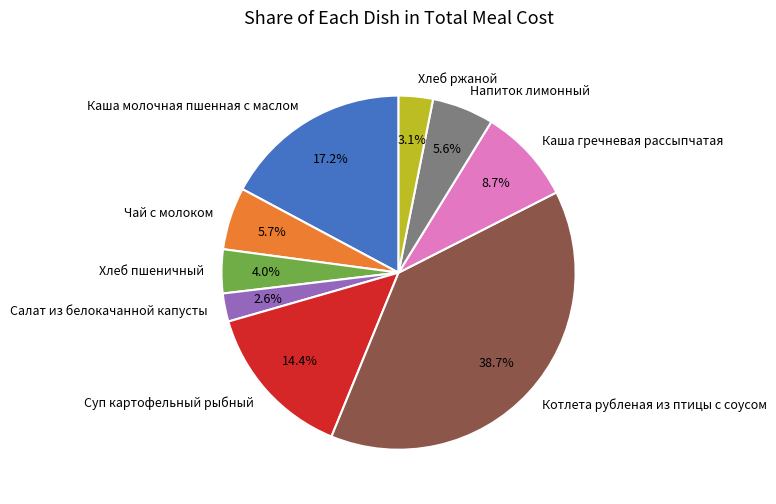

To the nearest percent, what portion does Напиток лимонный represent?

6%